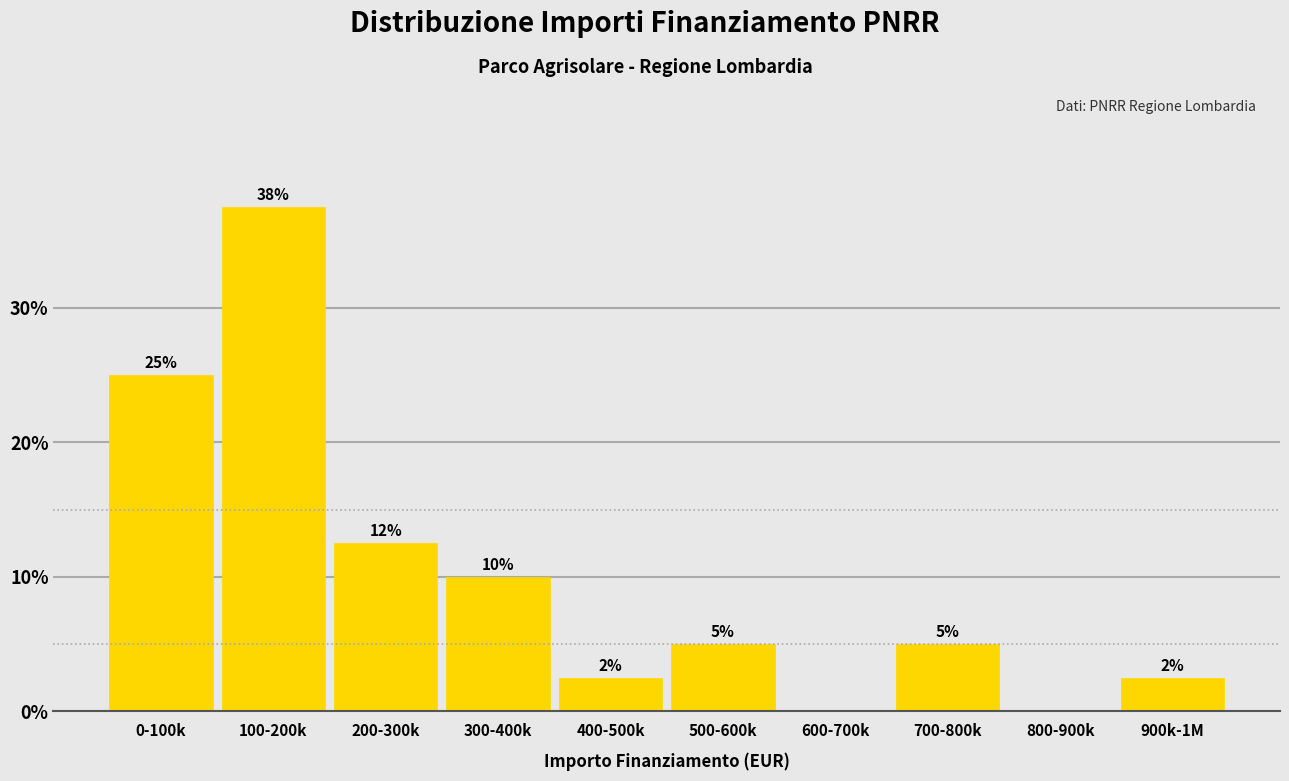

Which has a higher value, 0-100k or 200-300k?

0-100k